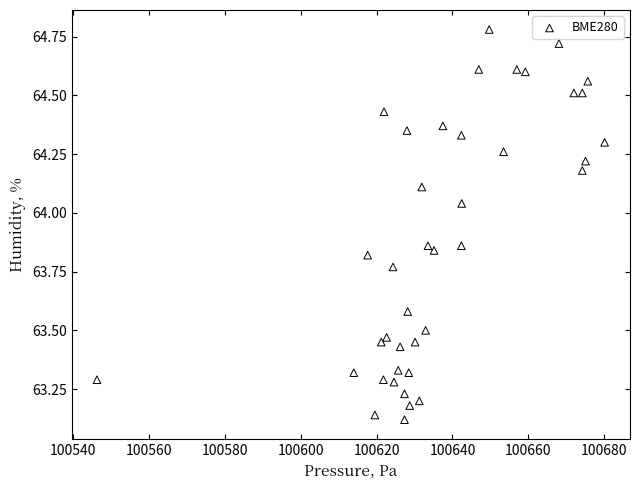

What is the range of Y values (max minus min)?

1.7